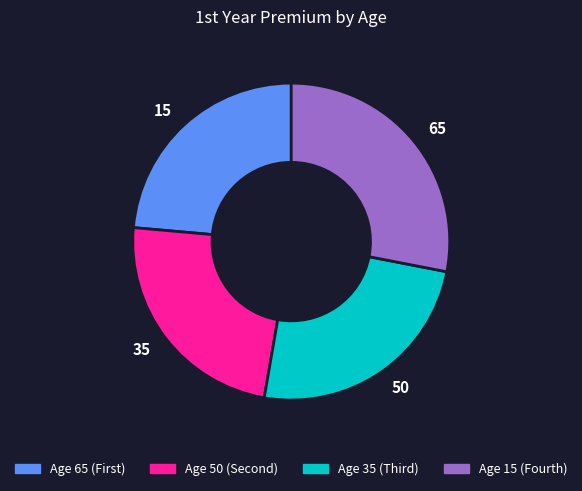

Is there any slice that represents more than half of the pie?

No